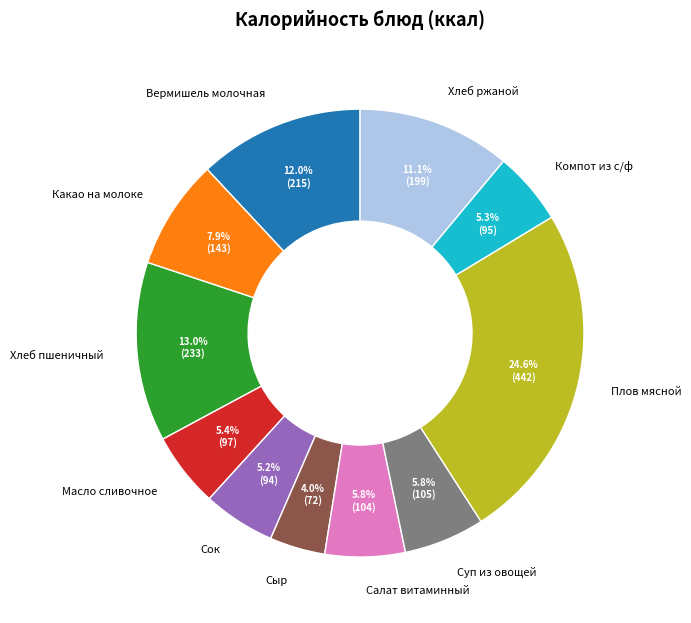

Count the number of slices in the pie.

11